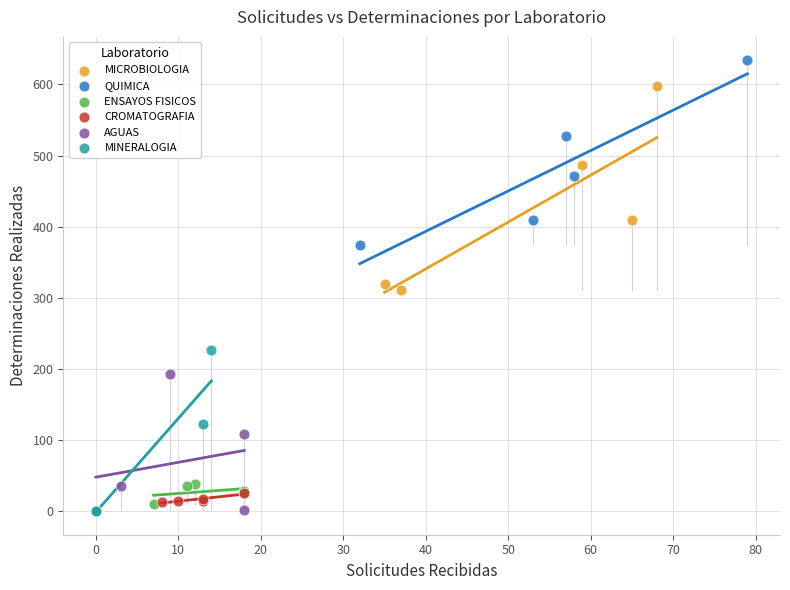

Which series contains the highest Y value?

QUIMICA